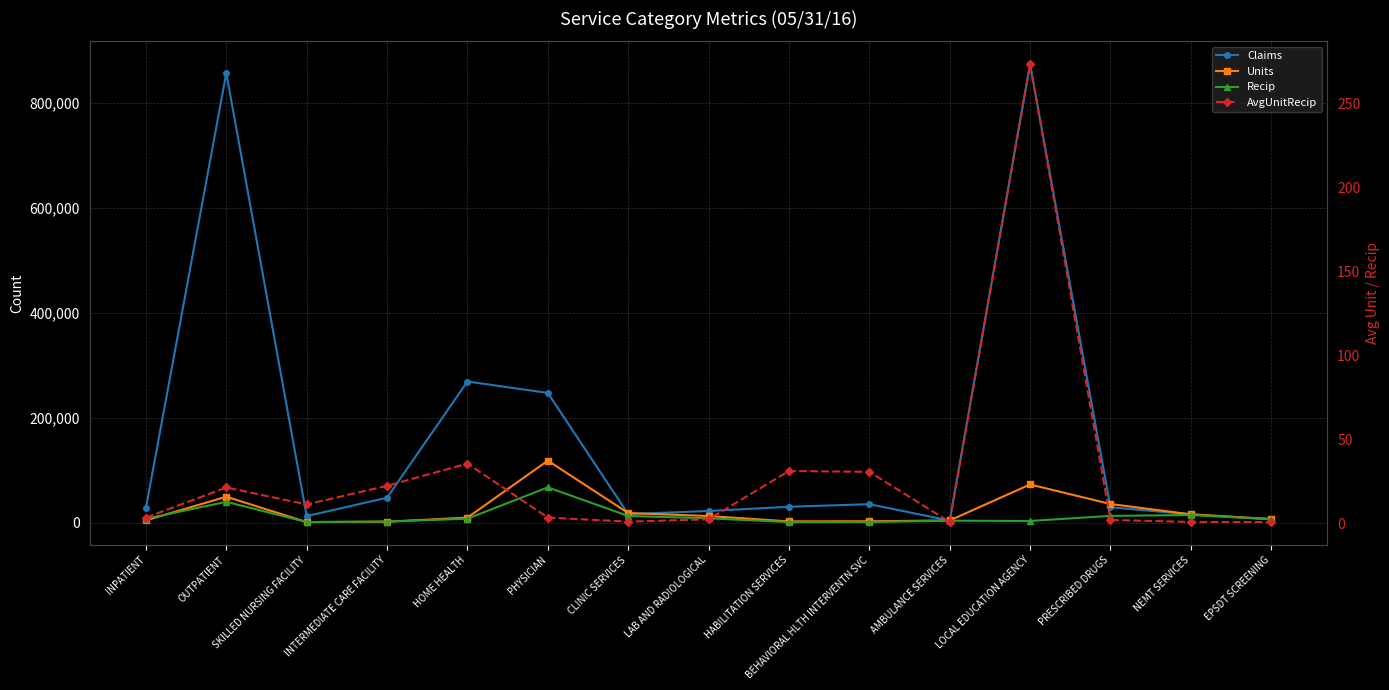

Where does the Recip series first go above 7427?

OUTPATIENT